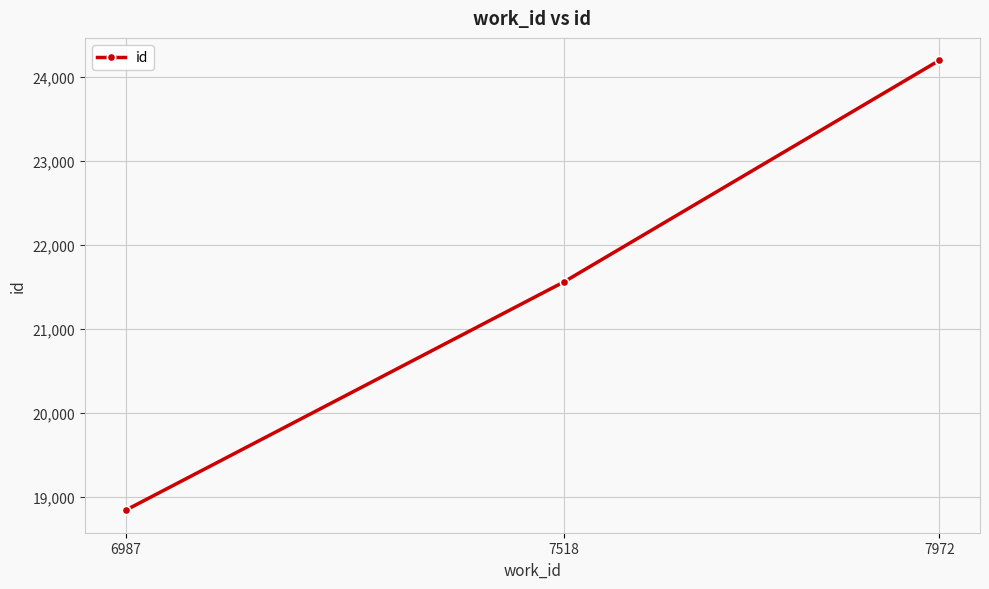

What is the greatest value displayed?

24198